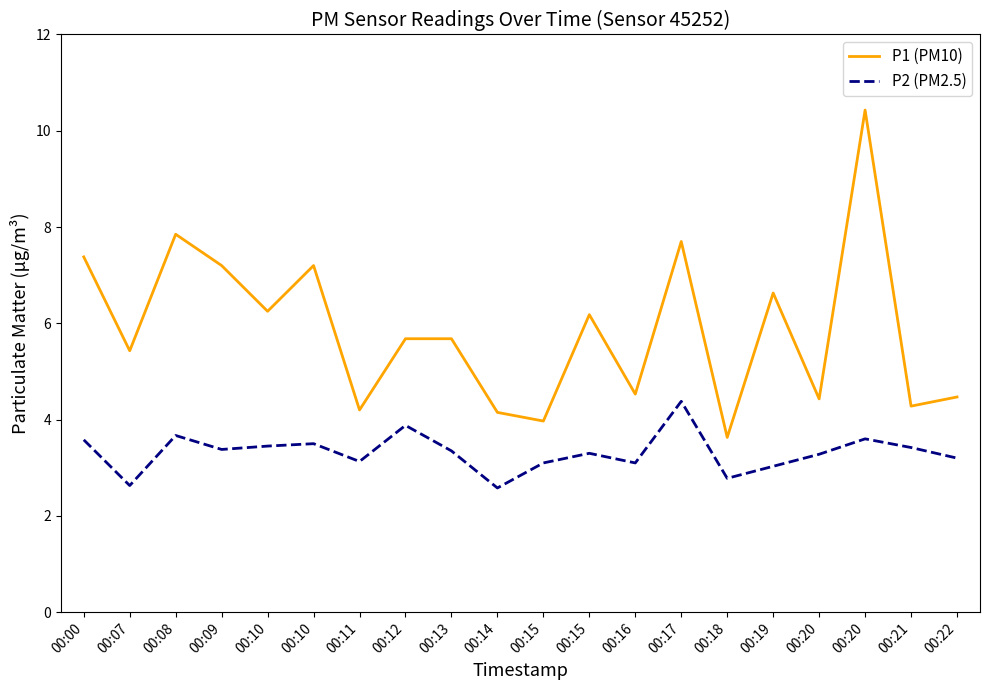

At which category is the sum across all series the highest?

00:20